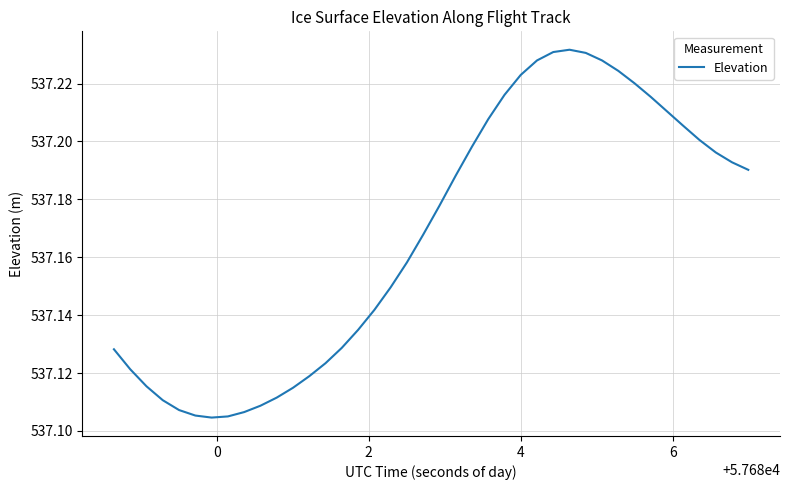

What is the difference between the second highest and minimum values?

0.1